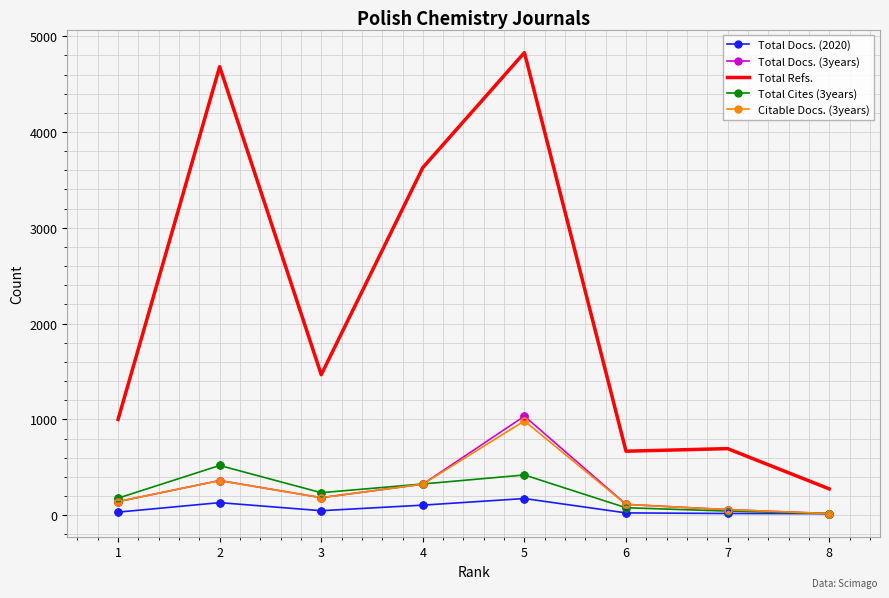

What is the lowest value of the Total Cites (3years) series?

17